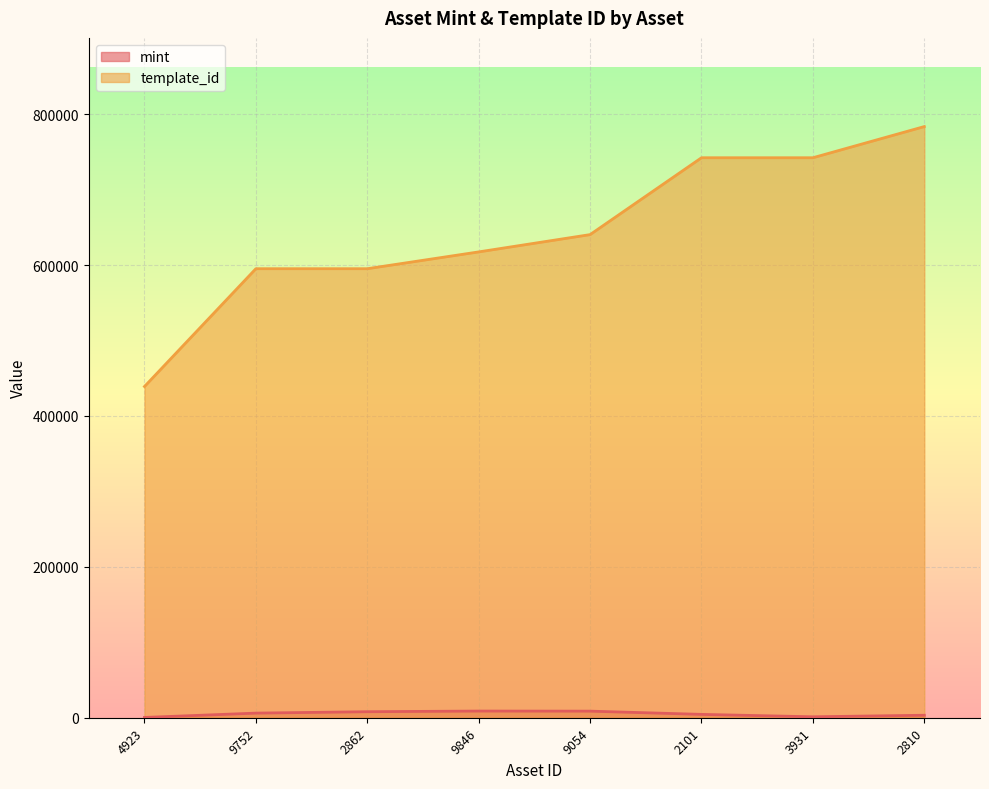

At which category is the sum across all series the highest?

2810